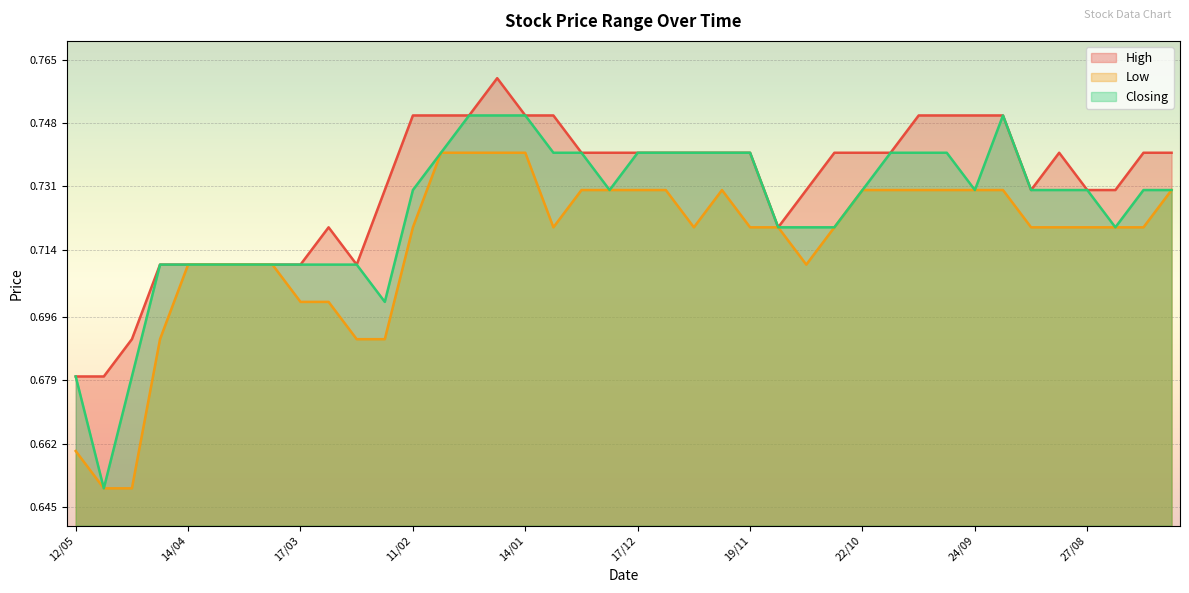

The value of Low at 13/08 is 0.7. True or false?

True